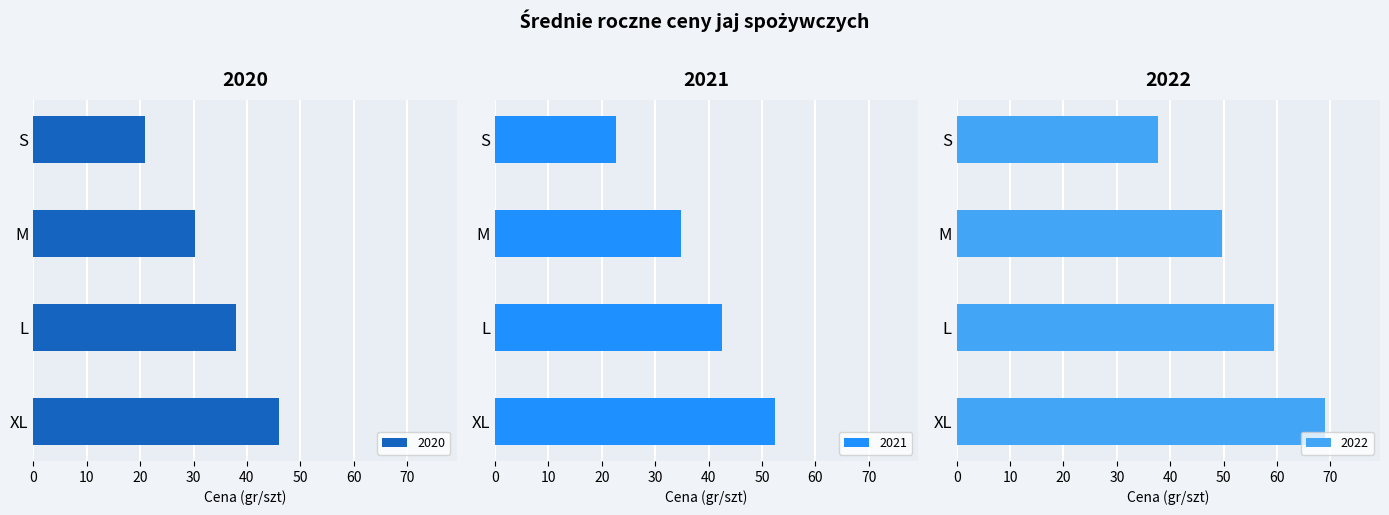

What position from the left is S?

4